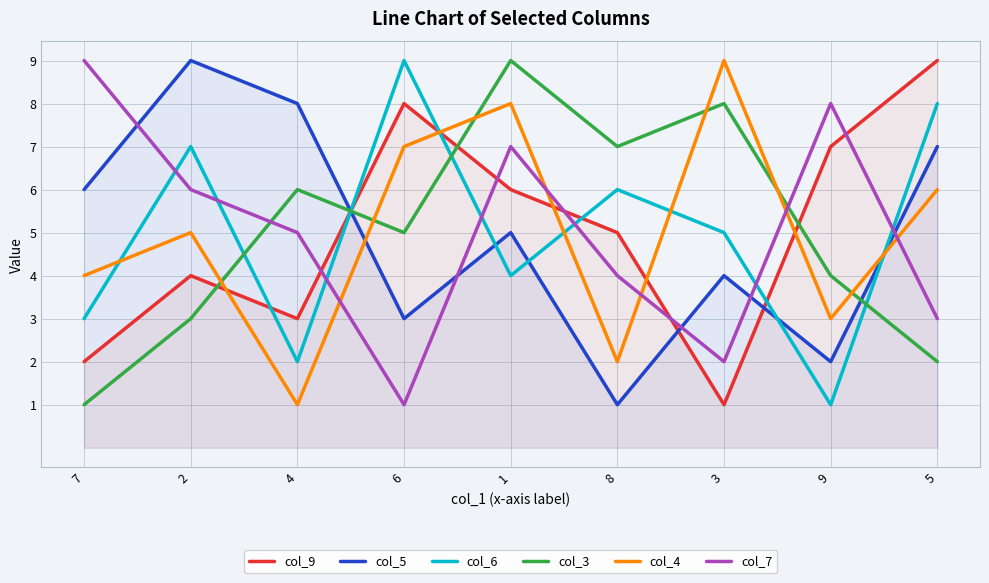

After their last crossing, which series has the higher values: col_4 or col_5?

col_5